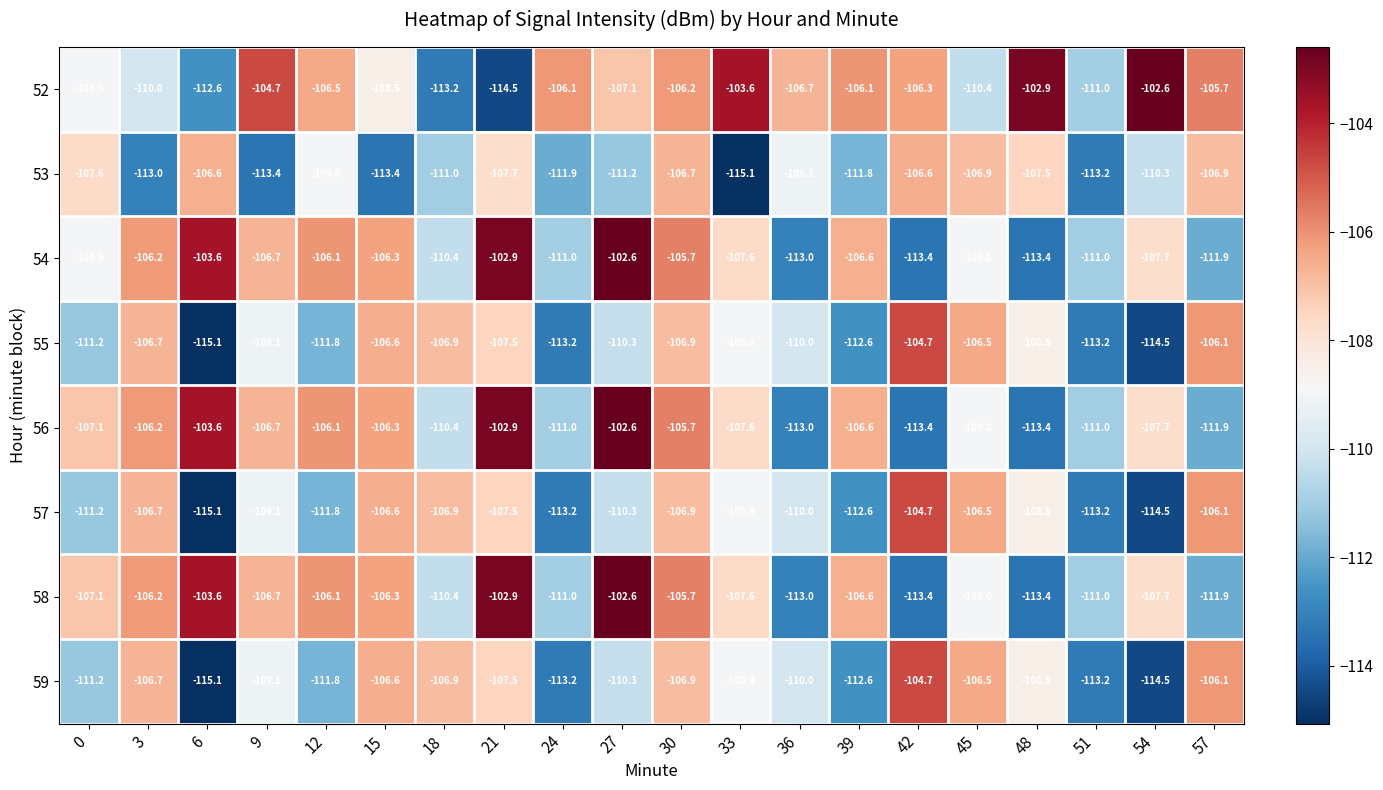

Which series has the largest total across all categories?

52